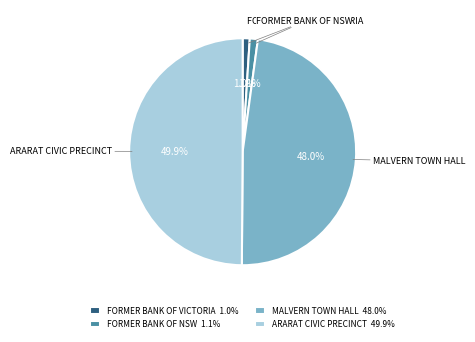

True or false: MALVERN TOWN HALL accounts for 60% of the total.

False